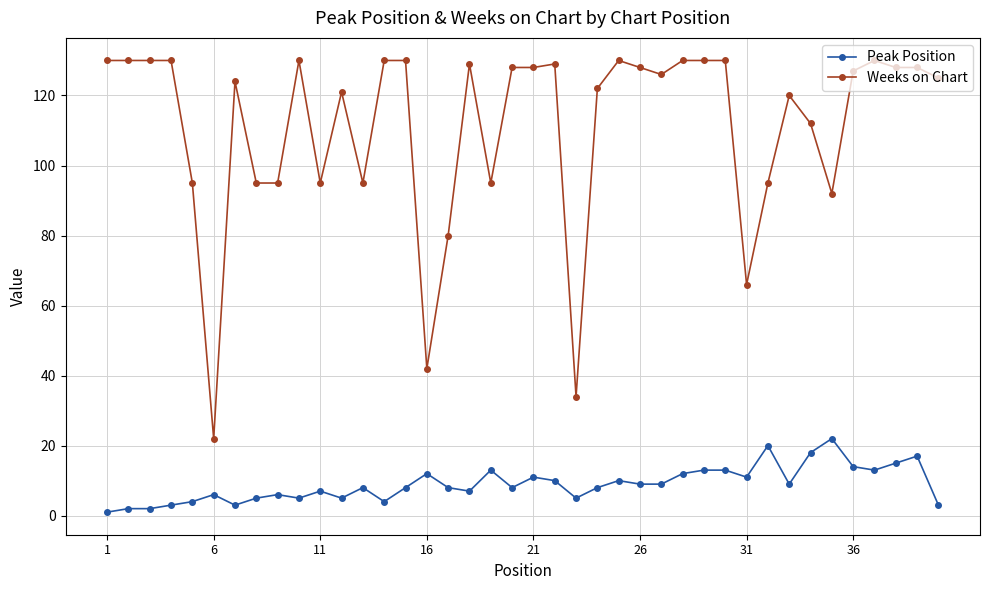

What are all the series names shown in the legend?

Peak Position, Weeks on Chart